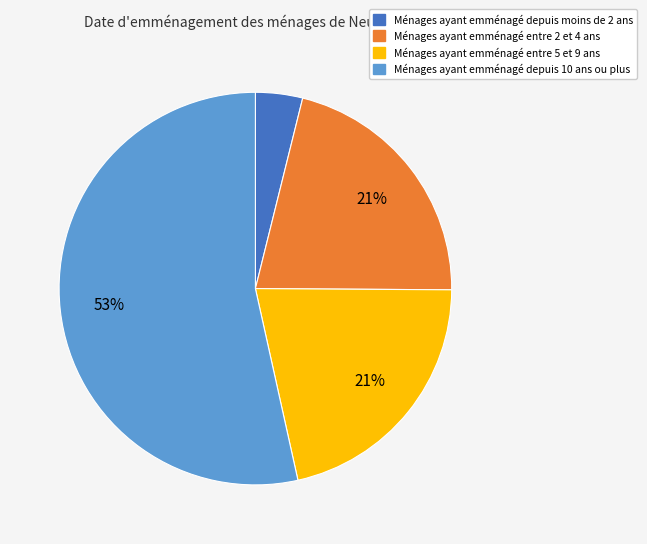

Is there any slice that represents more than half of the pie?

Yes